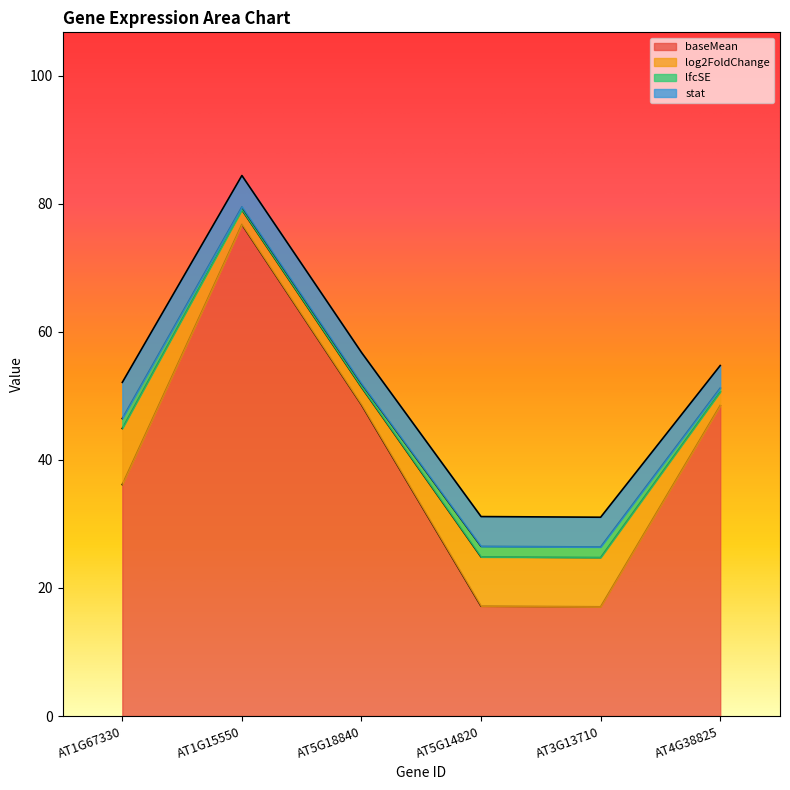

True or false: stat has more than 0 interior local peaks.

False